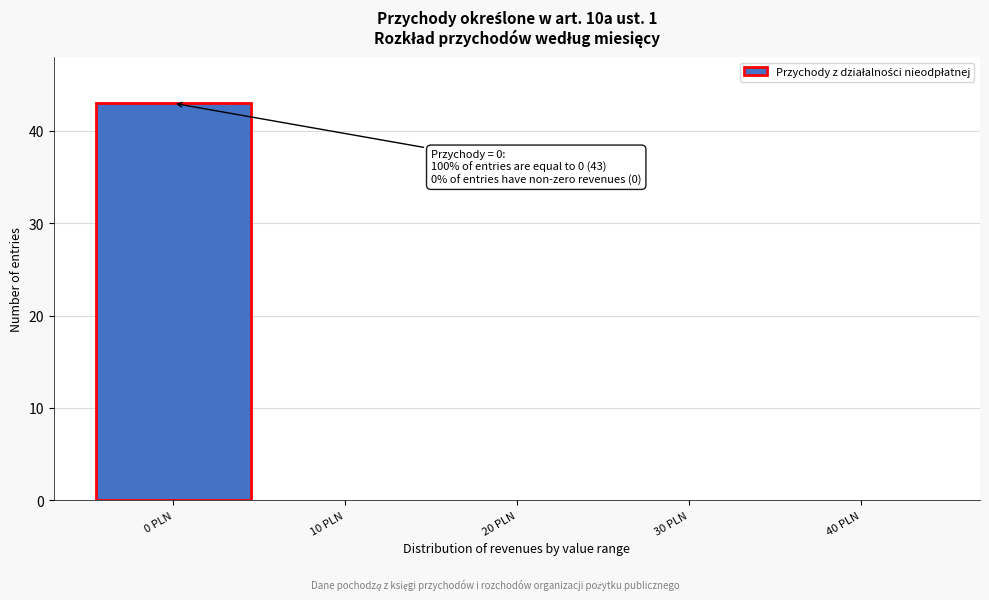

Reading left to right, list all the values displayed in this chart.

0 PLN=43	10 PLN=0	20 PLN=0	30 PLN=0	40 PLN=0